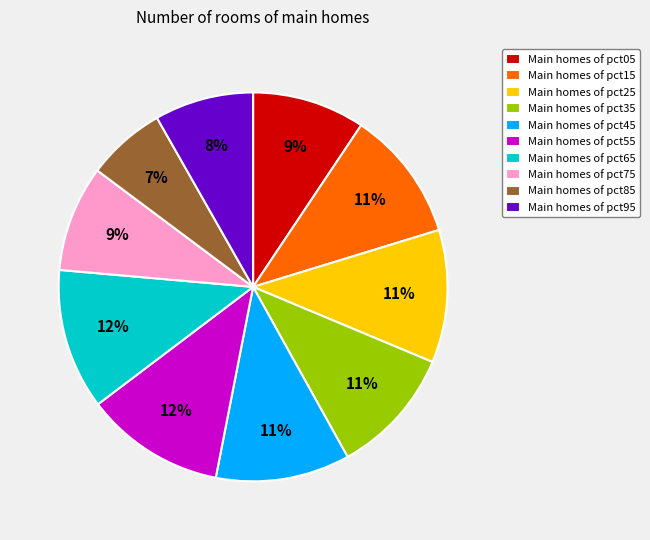

To the nearest percent, what percentage of the pie is Main homes of pct25?

11%